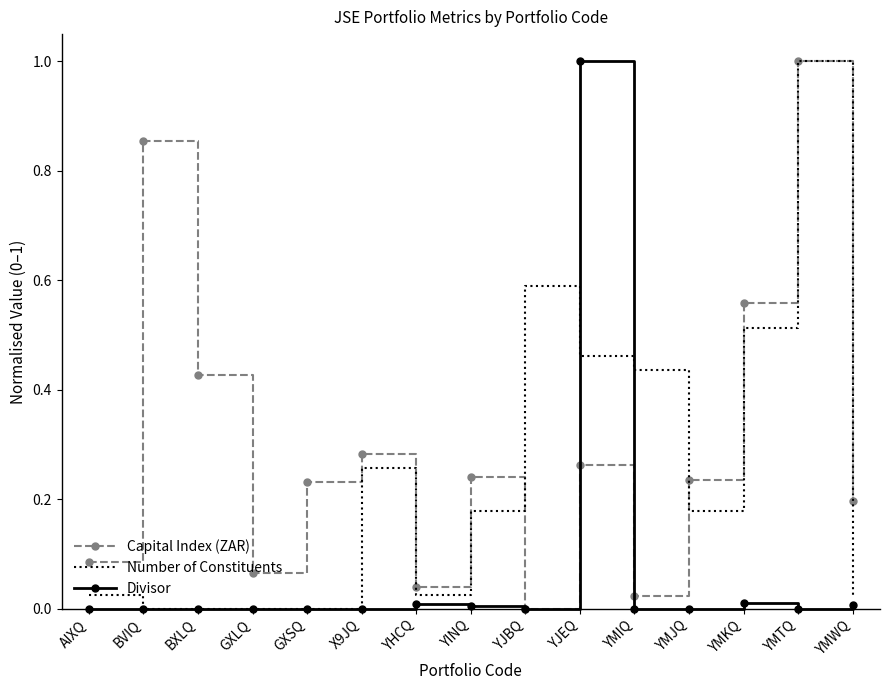

What is the maximum value shown in the chart?

1.0